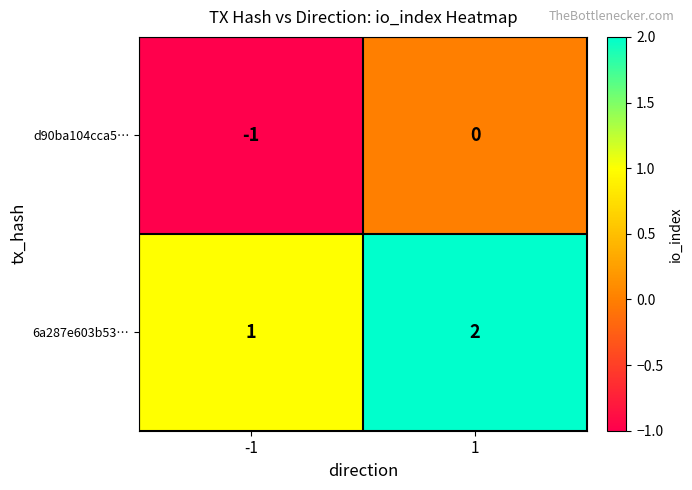

Rank the series by their average value, from highest to lowest.

6a287e603b53…, d90ba104cca5…